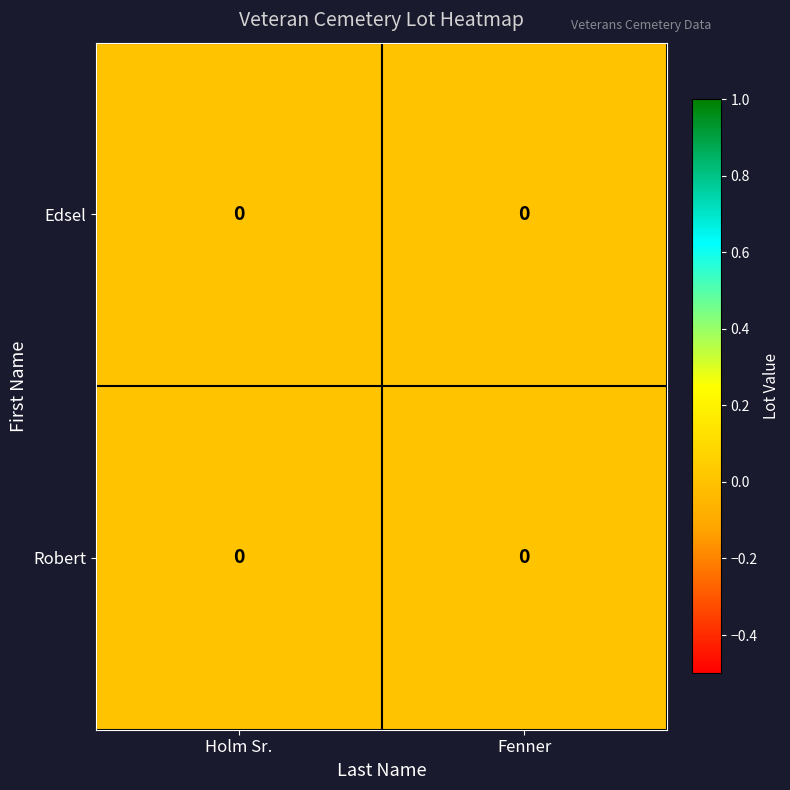

Reading left to right, transcribe all the data shown in this chart.

Edsel: Holm Sr.=0.0	Fenner=0.0
Robert: Holm Sr.=0.0	Fenner=0.0